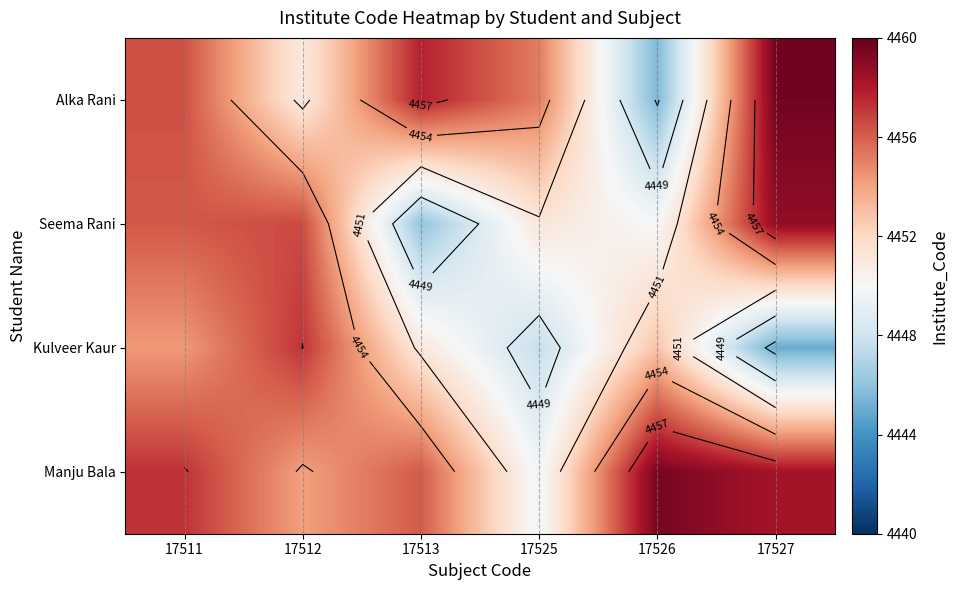

Is it true that Alka Rani equals 1513.9 at 17525?

False